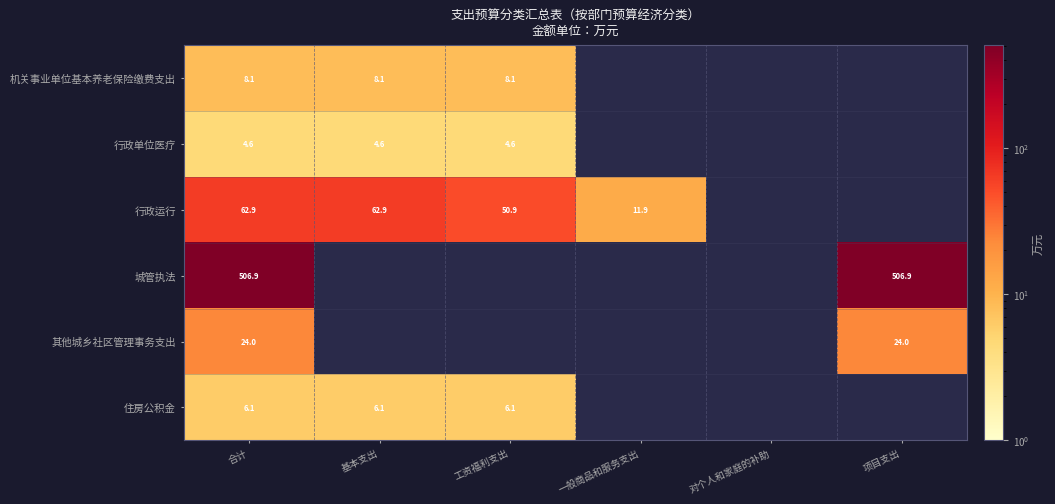

Is the value of 行政单位医疗 at 工资福利支出 greater than the value of 机关事业单位基本养老保险缴费支出 at 基本支出?

No